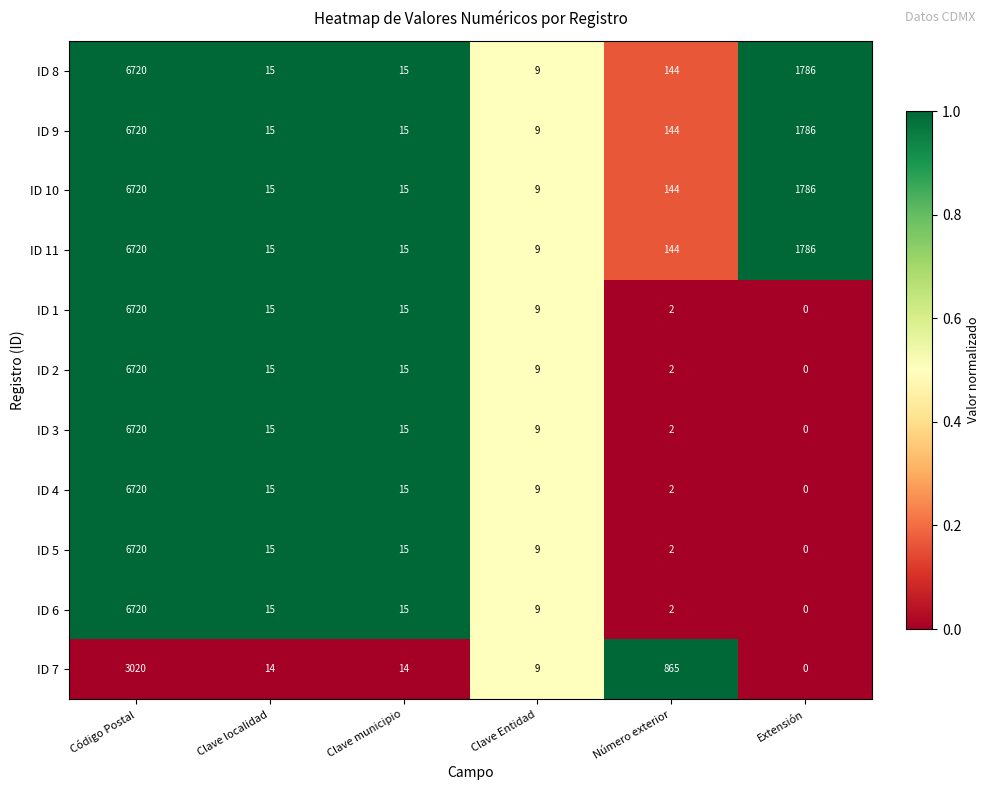

Where does the ID 3 series first go above 15?

Código Postal